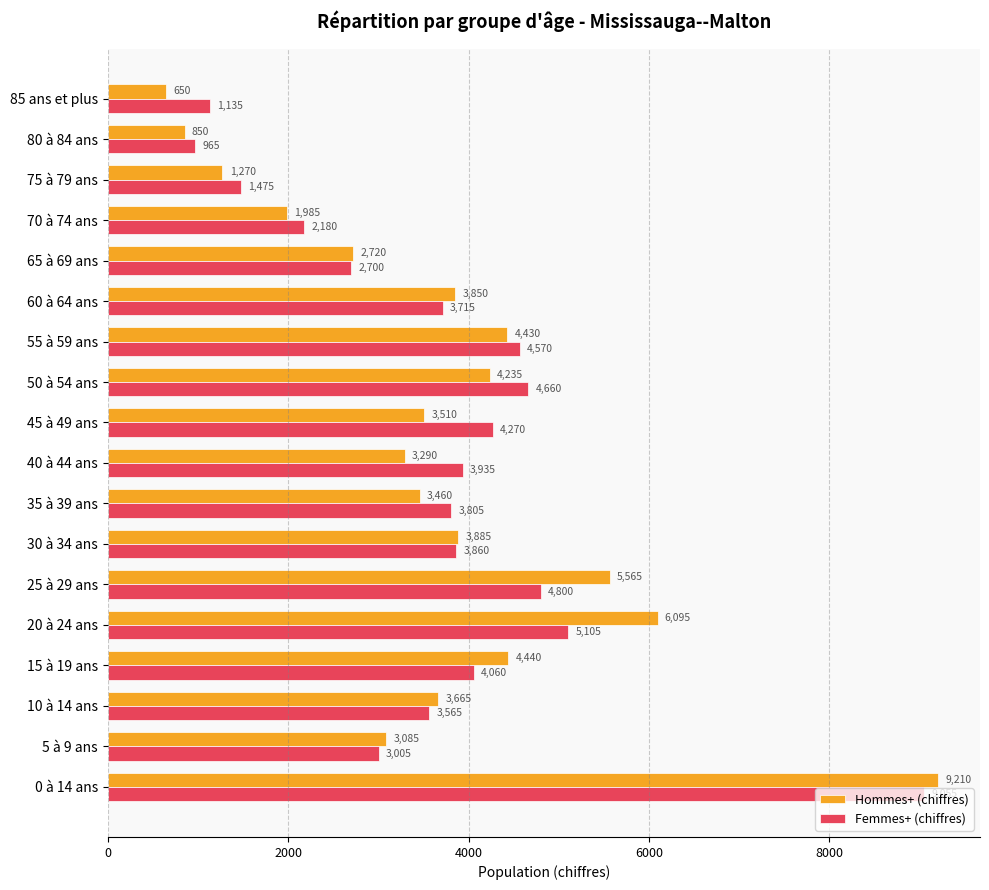

What is the approximate value of Hommes+ (chiffres) at 15 à 19 ans, to the nearest 50?

4450